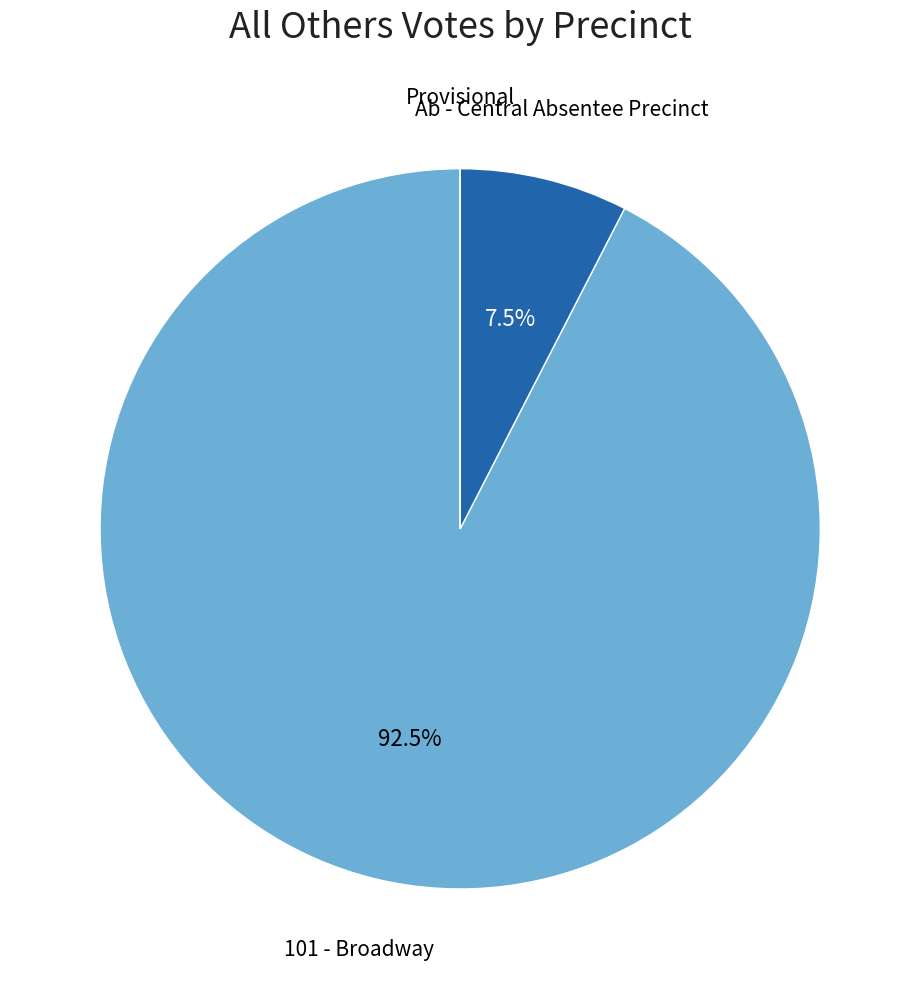

Does any single category account for the majority?

Yes